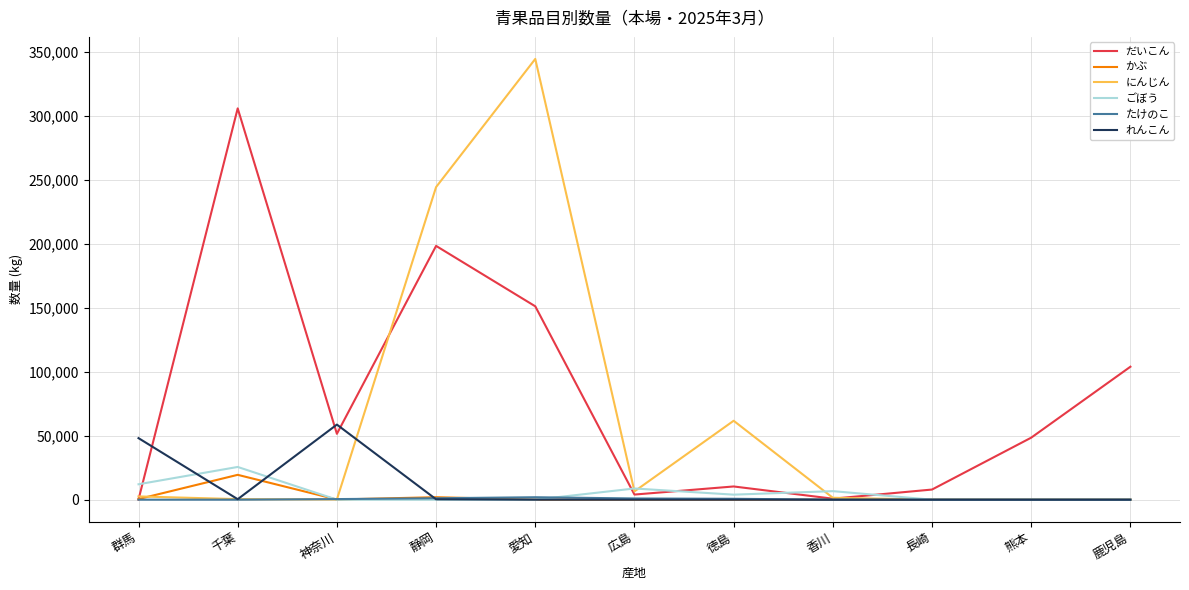

True or false: たけのこ has more than 0 interior local peaks.

True